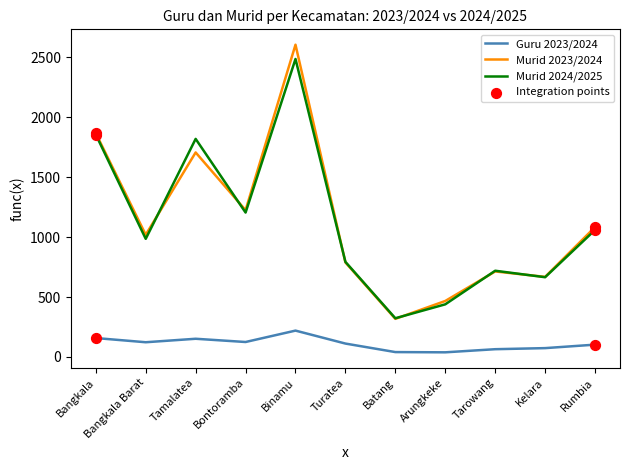

True or false: Murid 2024/2025 and Guru 2023/2024 intersect in this chart.

False